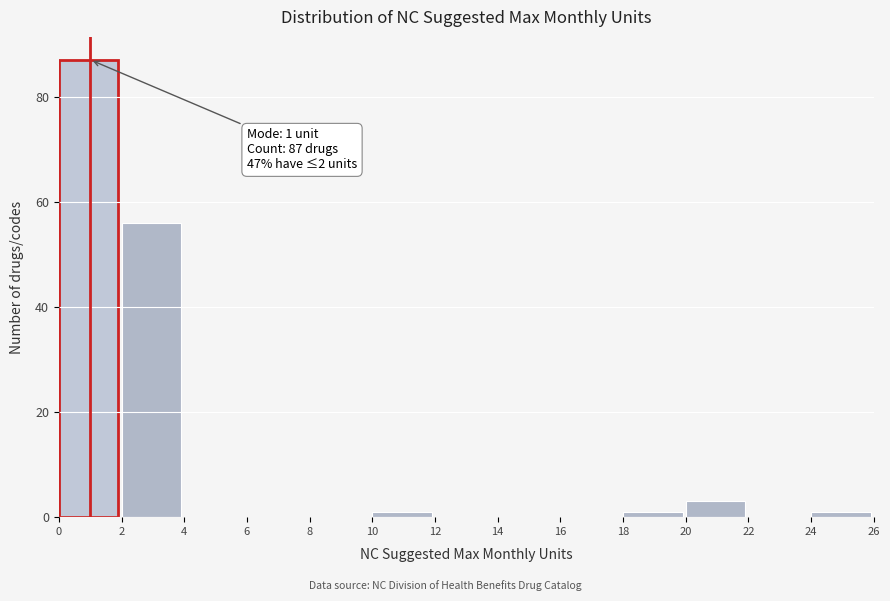

Which range on the x-axis has the tallest bar?

0 to 2